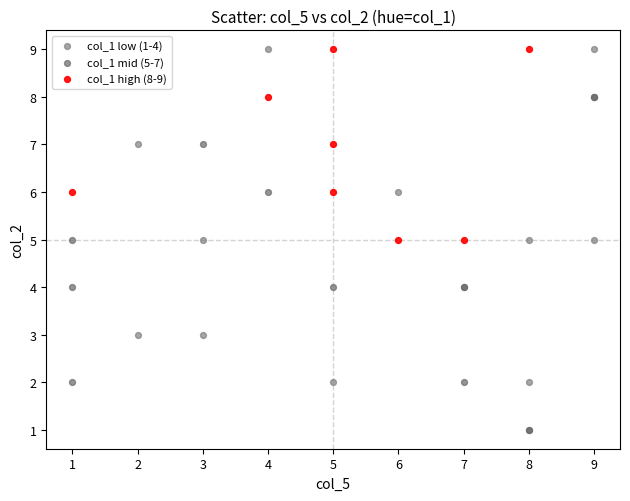

What are all the series names shown in the legend?

col_1 low (1-4), col_1 mid (5-7), col_1 high (8-9)